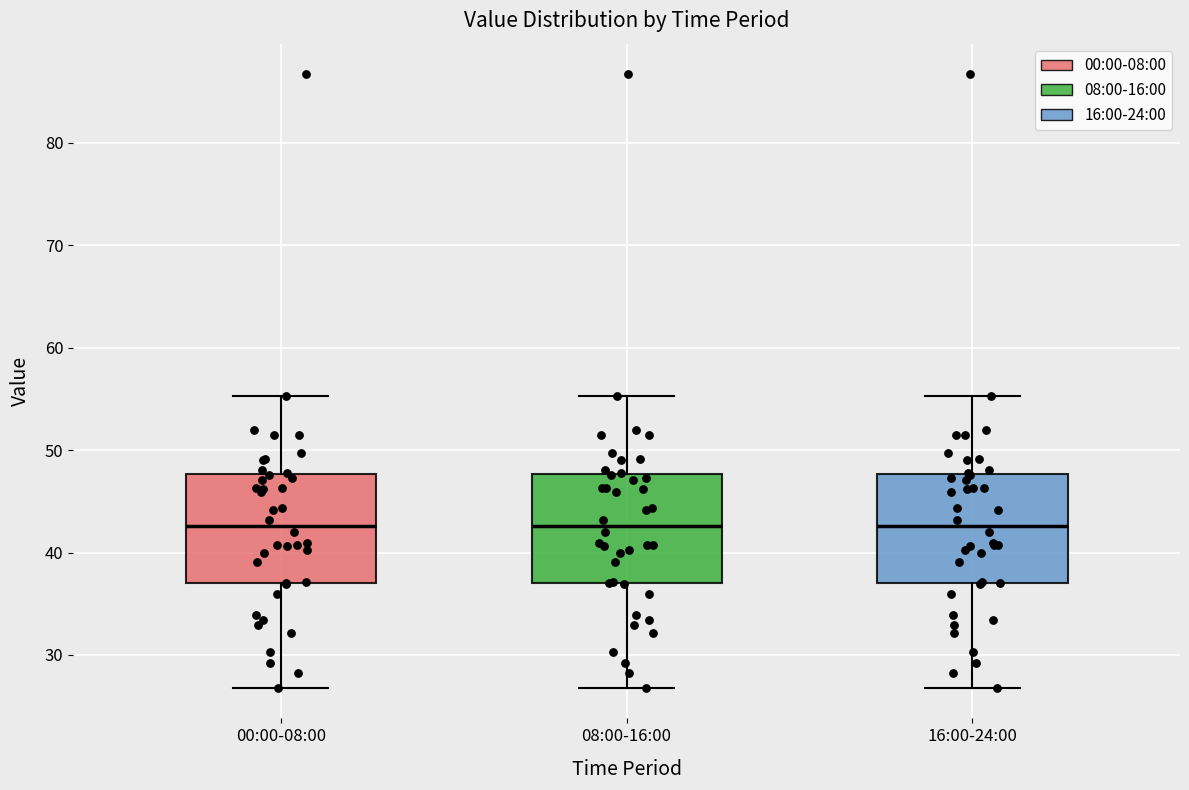

Reading left to right, transcribe this box plot: for each box, give where its median line is, the range the box spans, and where its two whiskers end, as read against the y-axis. The values are not printed on the chart, so give them approximately, as read against the axis.

00:00-08:00: median 43, box 37 to 48, whiskers 27 to 55
08:00-16:00: median 43, box 37 to 48, whiskers 27 to 55
16:00-24:00: median 43, box 37 to 48, whiskers 27 to 55